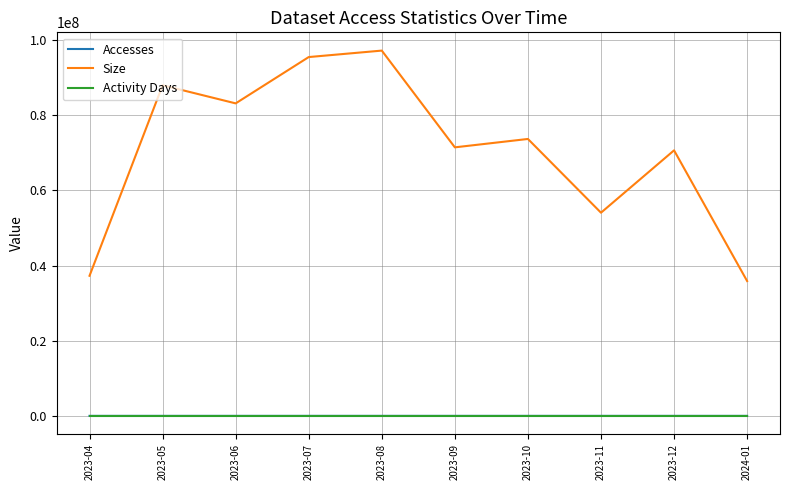

Is the value of Size at 2023-05 greater than the value of Accesses at 2023-05?

Yes